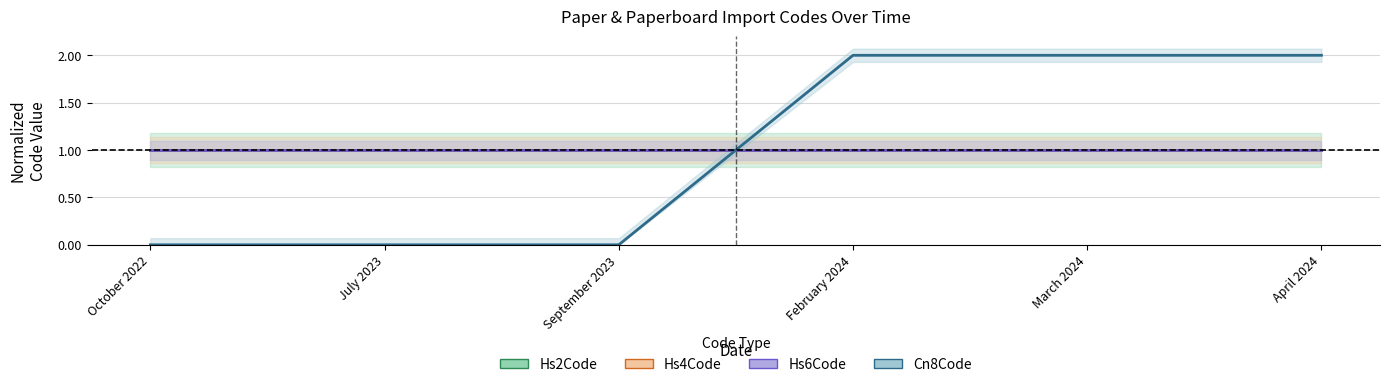

At which label is Hs6Code closest to 1?

October 2022